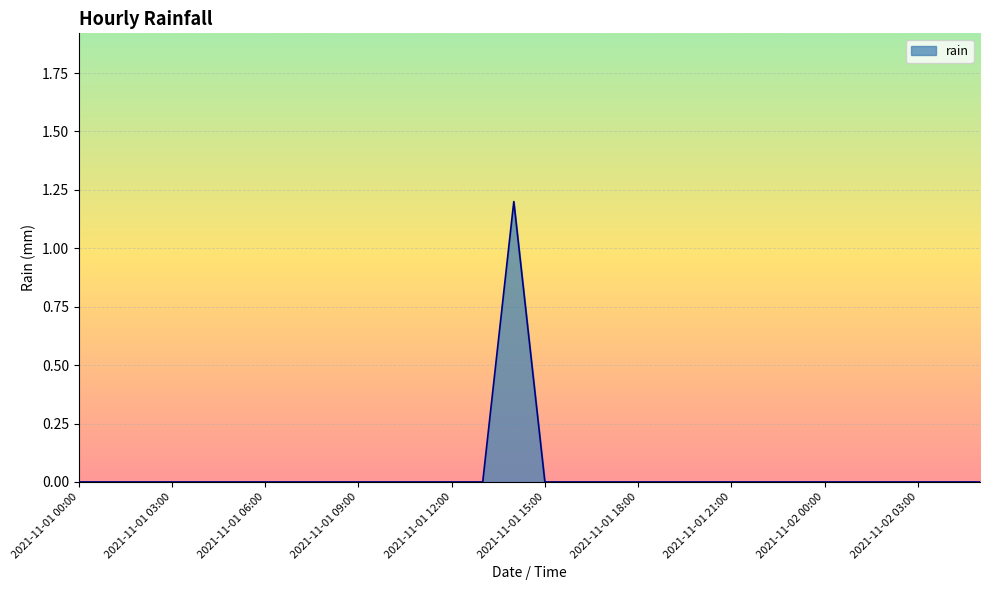

What is the difference between the maximum and minimum values?

1.2